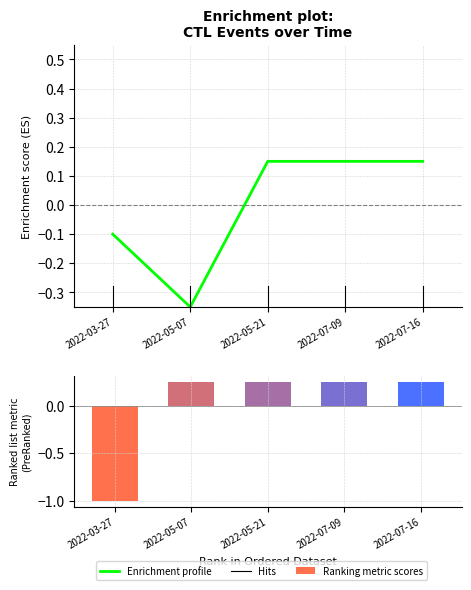

Rank the categories by value from lowest to highest.

2022-05-07, 2022-03-27, 2022-05-21, 2022-07-09, 2022-07-16